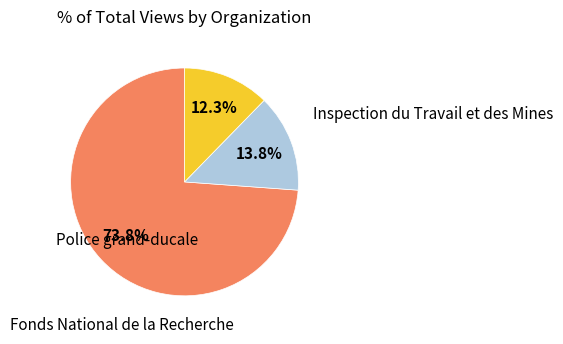

Count the number of slices in the pie.

3